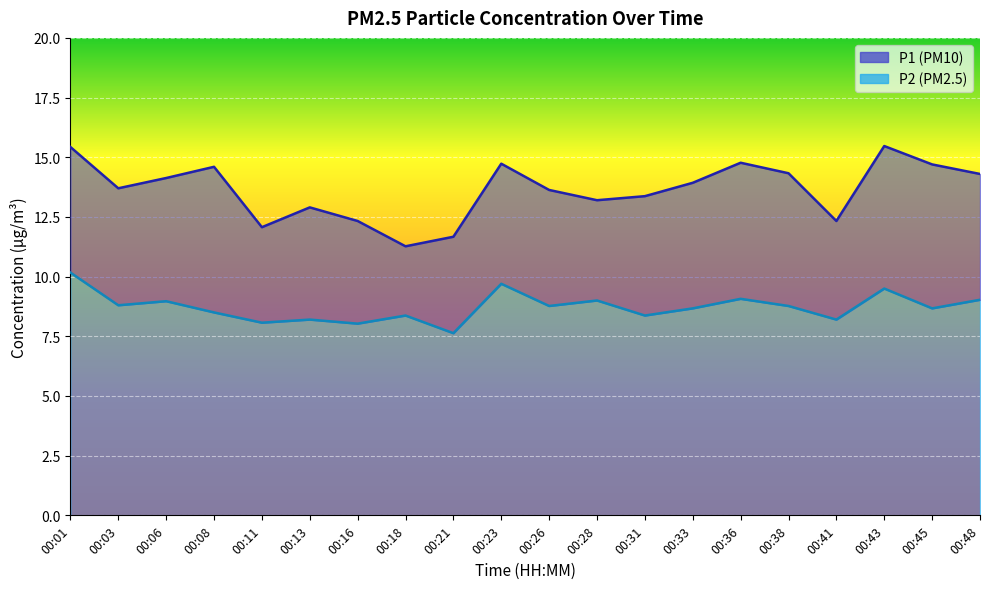

What is the value of the P1 point at the 5th from the left?

12.1